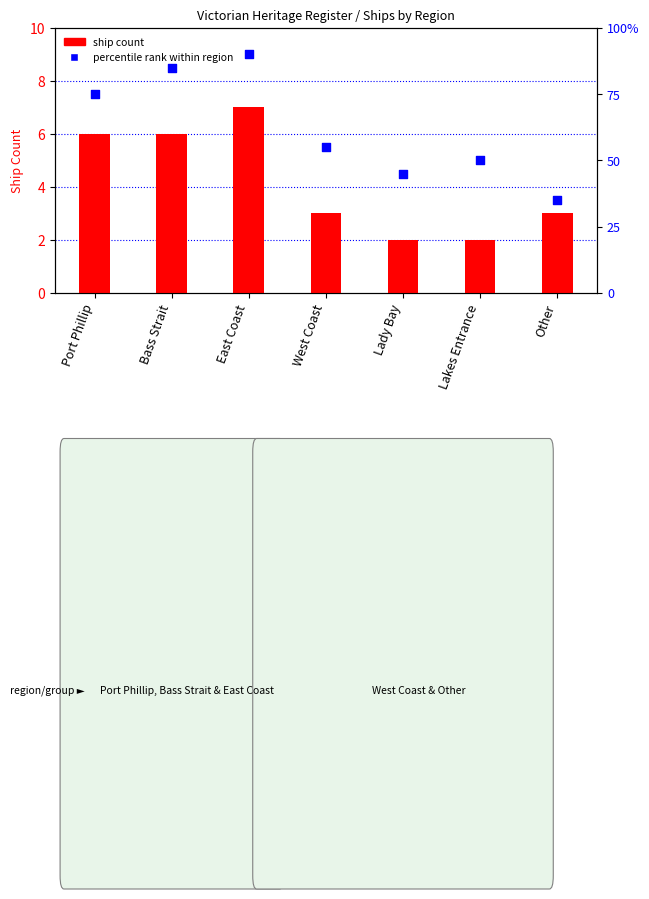

Which series has the largest total across all categories?

percentile rank